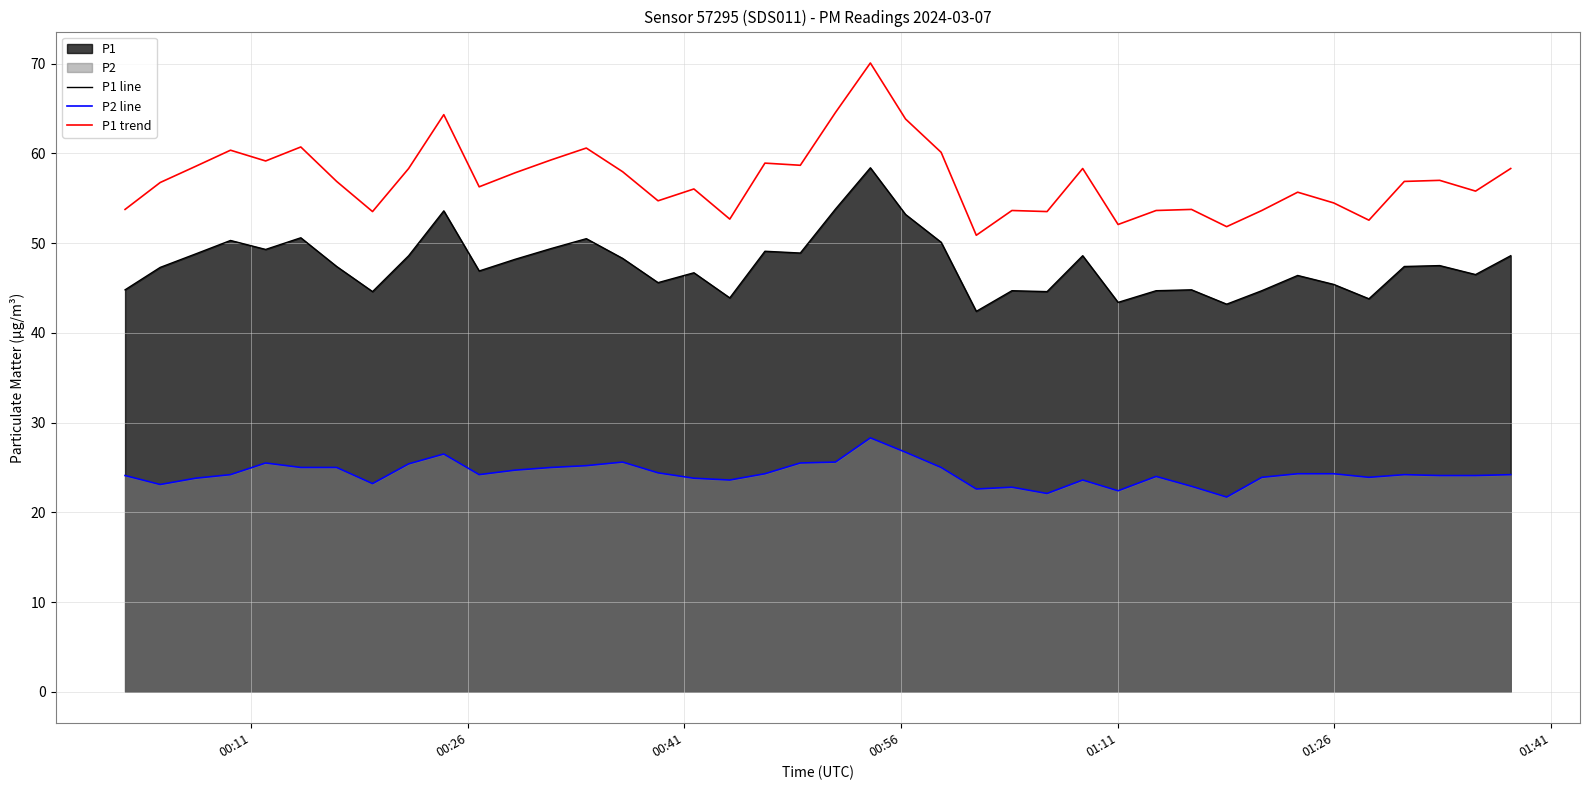

Which series has the widest spread of values?

P1 trend